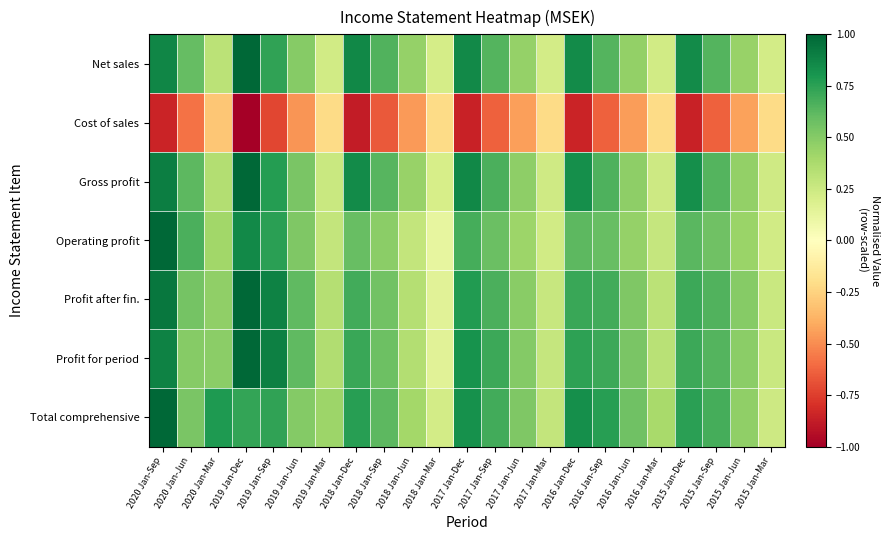

What is the greatest value displayed?

1.0